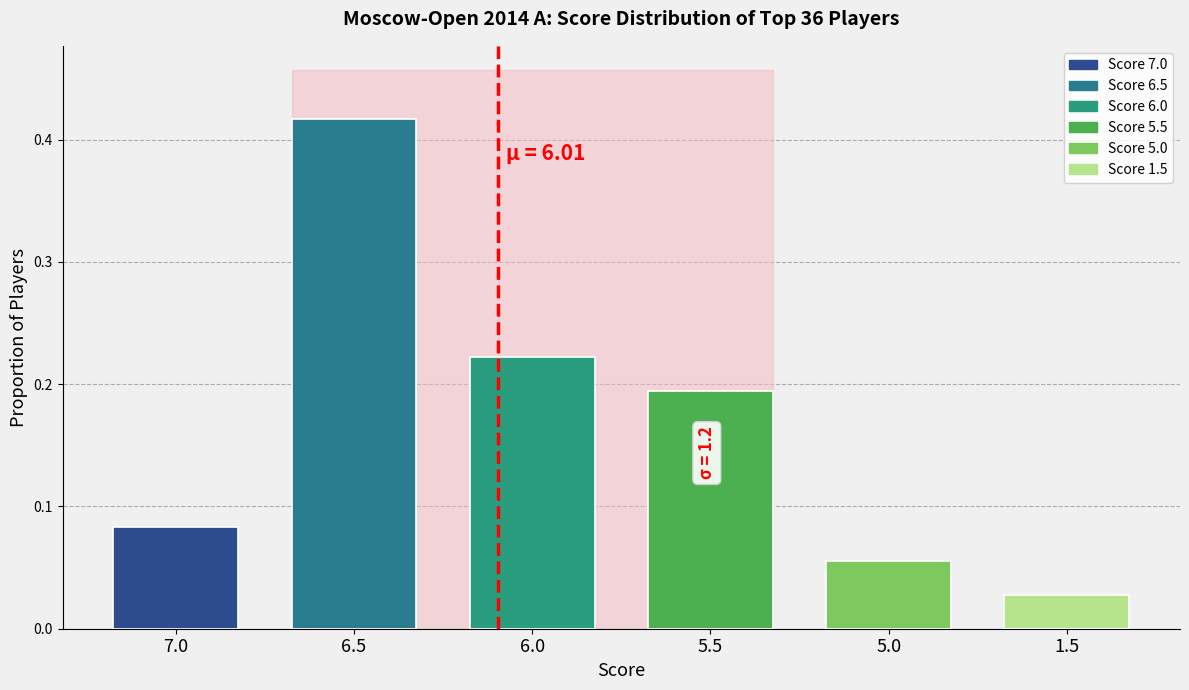

What is the sum of all values?

1.0